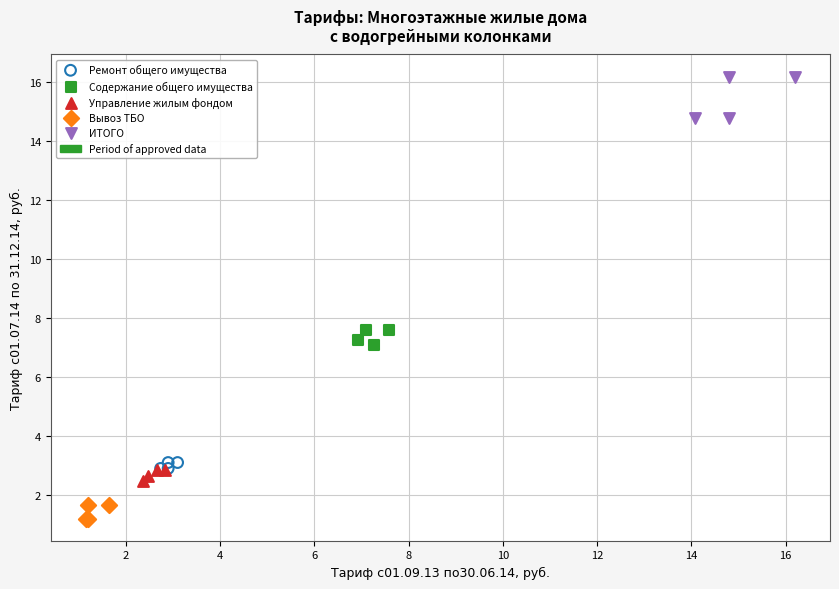

Which series reaches the minimum Y coordinate?

Вывоз ТБО